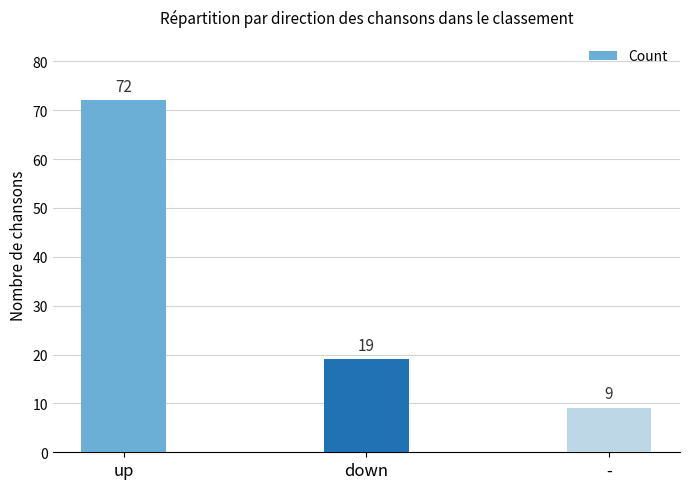

Rank the categories by value from highest to lowest.

up, down, -